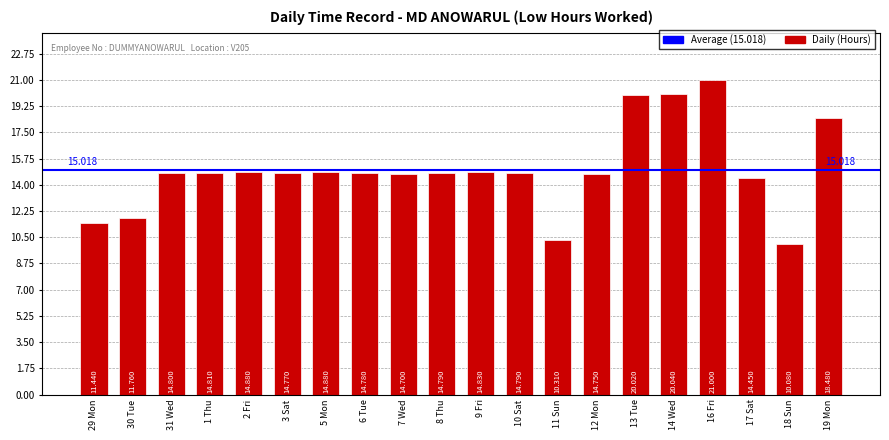

What is the sum of all values?

300.4